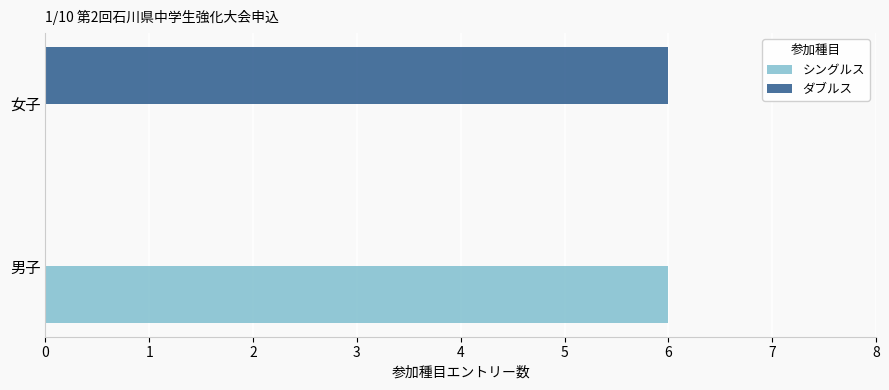

True or false: シングルス has a value of 3 at 女子.

False